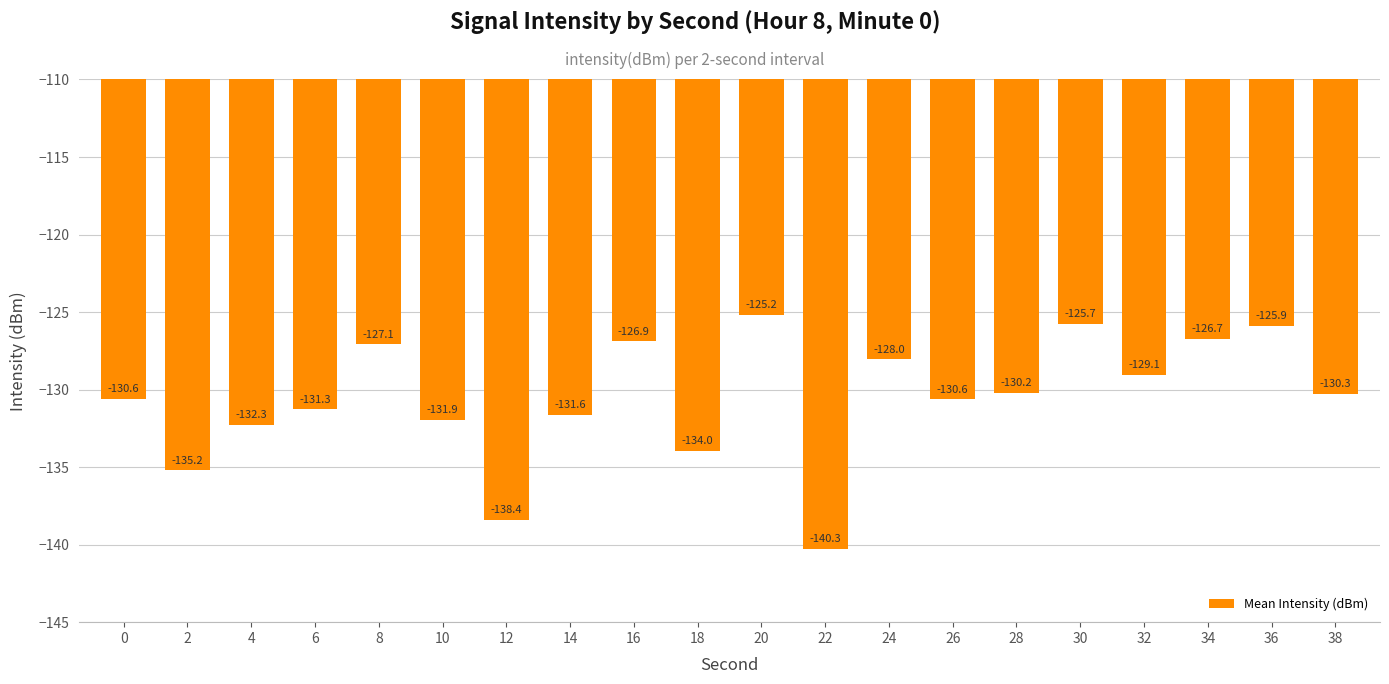

True or false: the data shows -178.4 at 28.

False